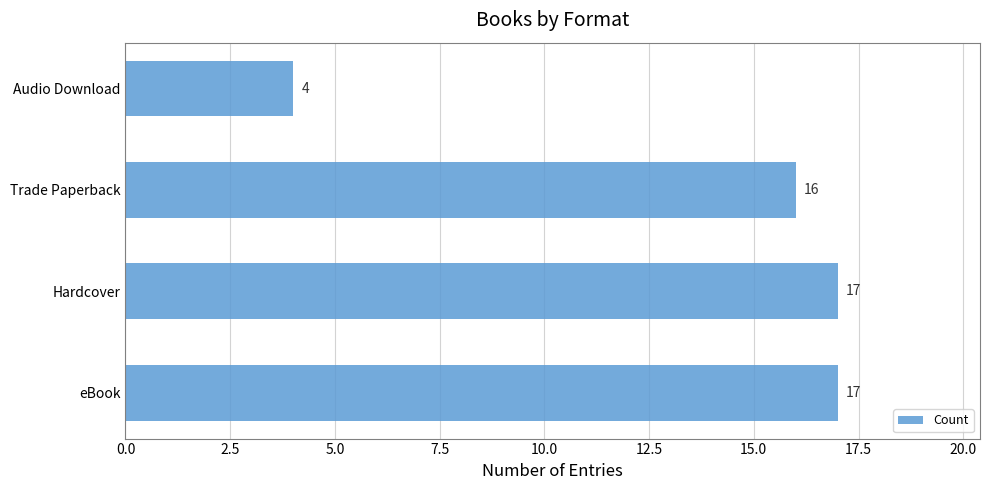

How many bars are there in total?

4